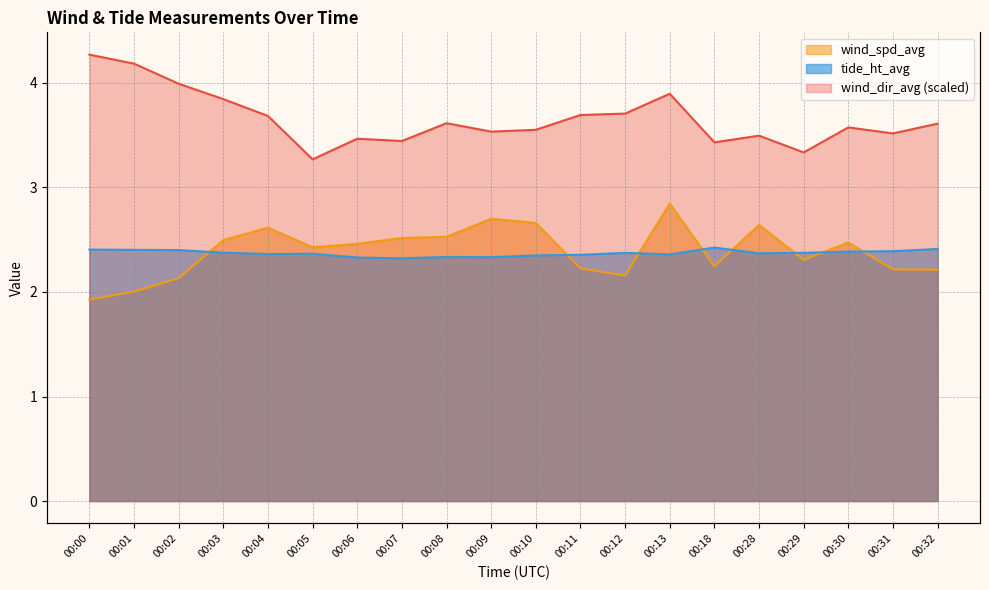

Does the chart have visible grid lines?

Yes